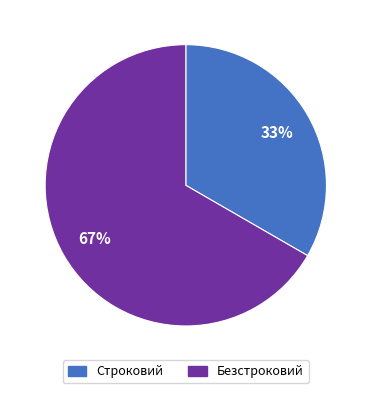

Which category has the smallest portion of the pie?

Строковий